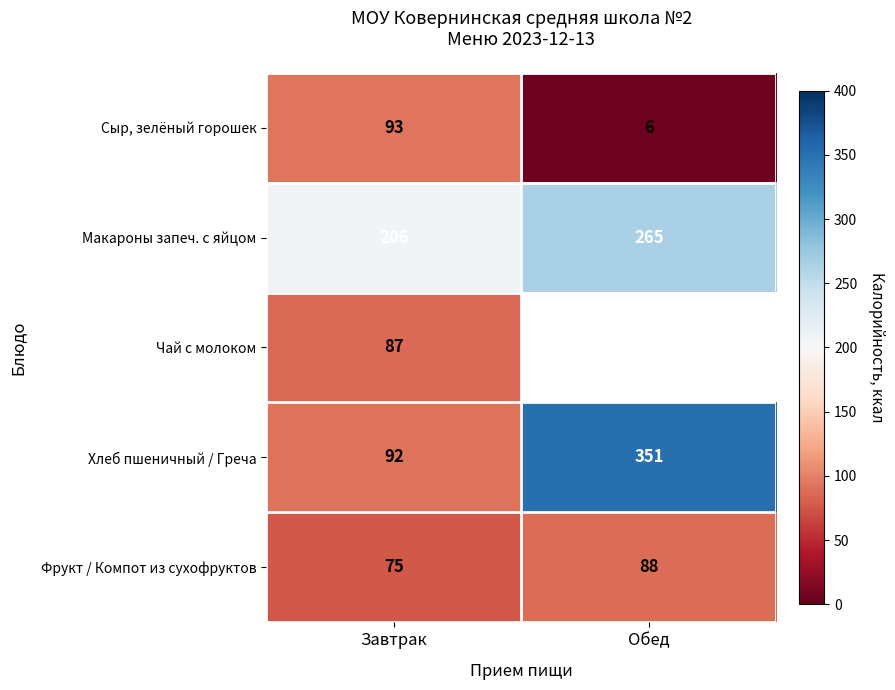

The Хлеб пшеничный / Греча series shows 63 at Завтрак. True or false?

False